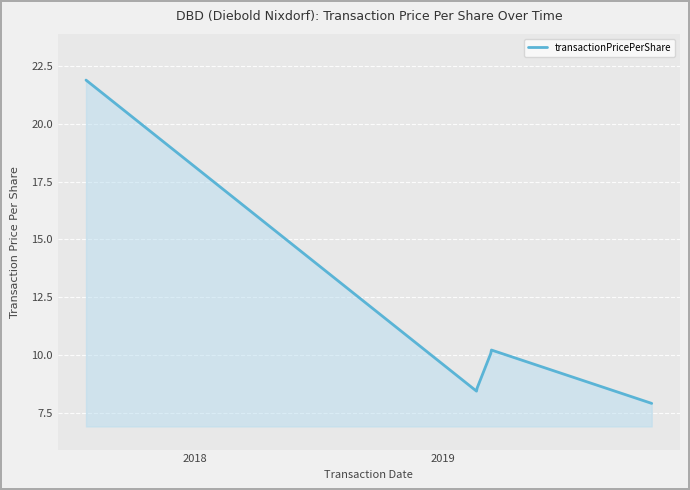

How many interior local peaks (higher than both neighbors) does the data have?

1